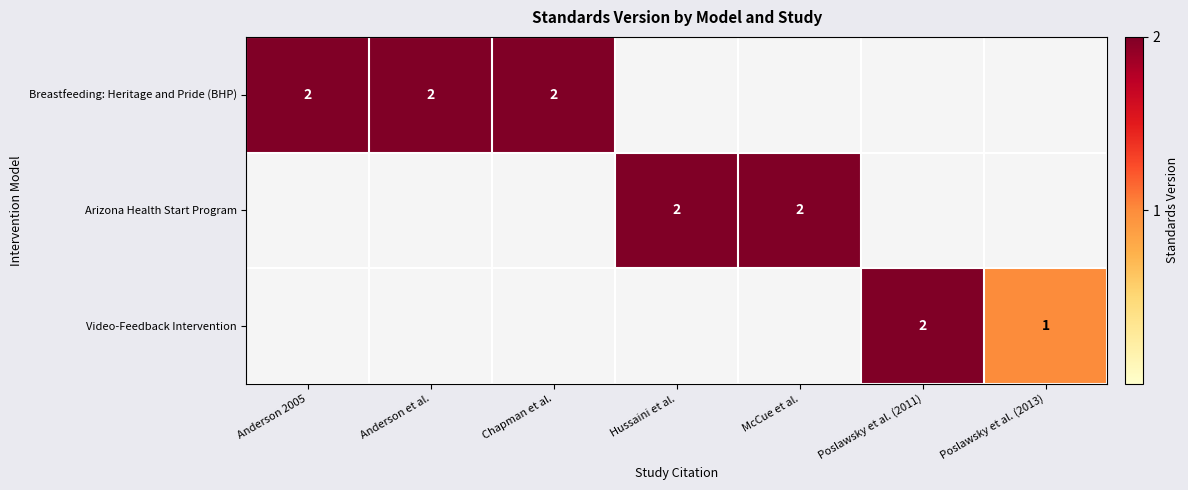

At how many categories does at least one series exceed 0?

7